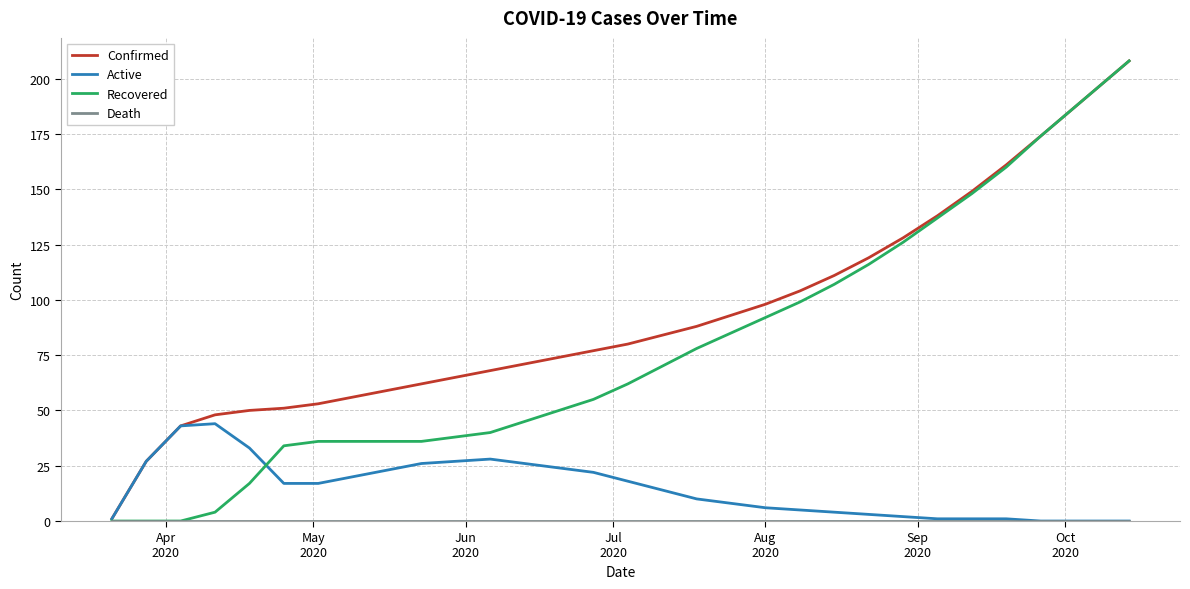

What is the maximum value shown in the chart?

208